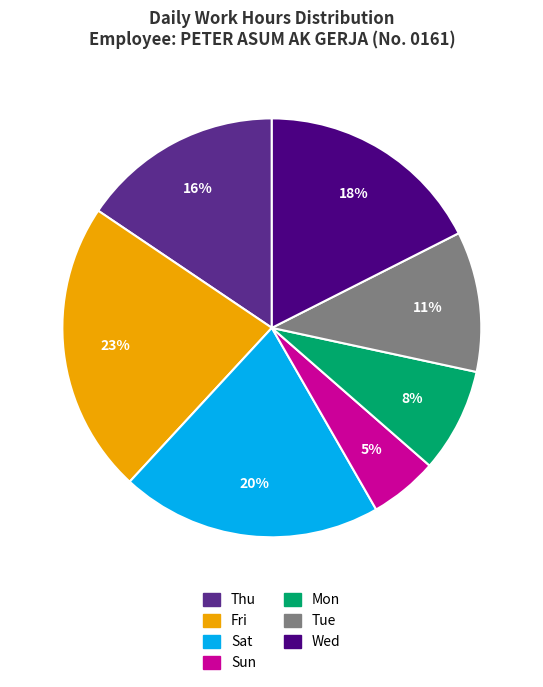

Is there any slice that represents more than half of the pie?

No